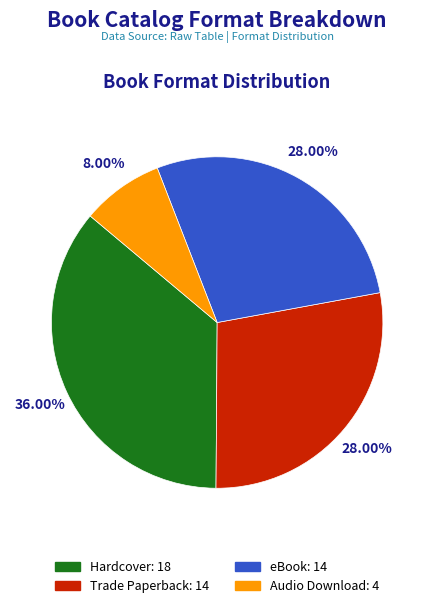

Which slice is the largest?

Hardcover